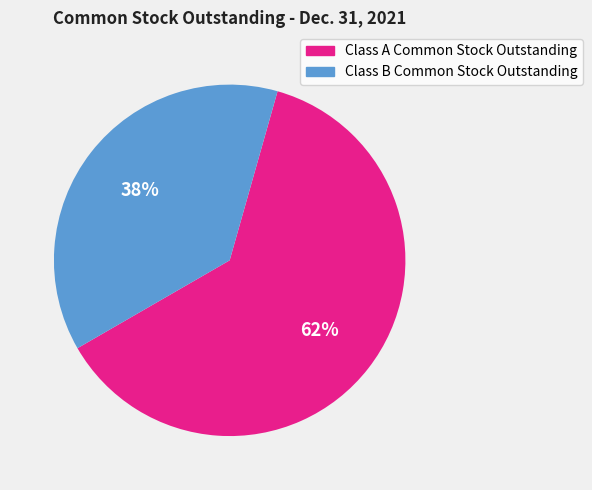

Which category has the smallest portion of the pie?

Class B Common Stock Outstanding